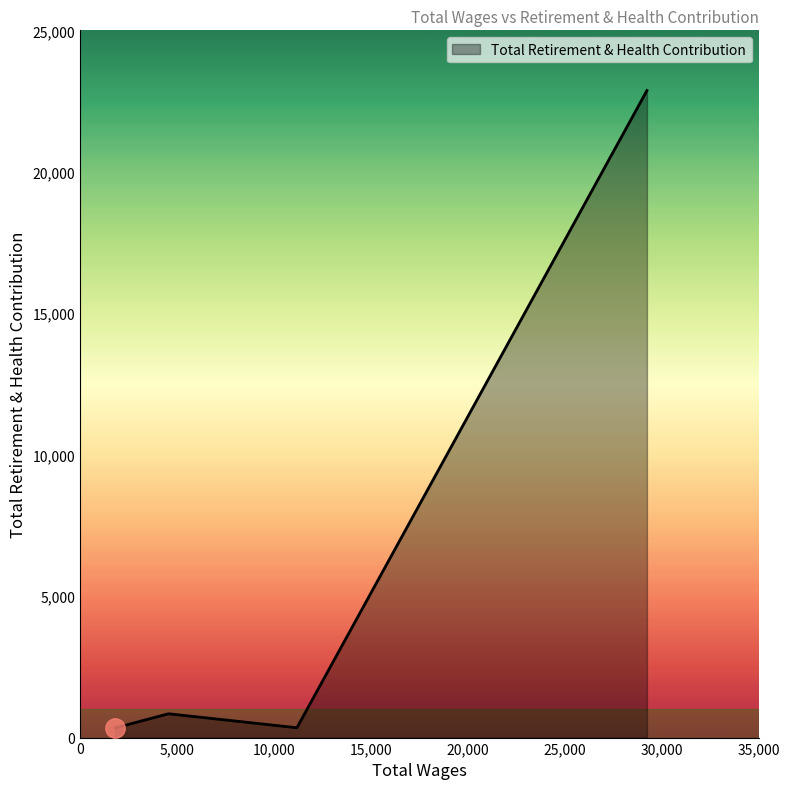

What is the greatest value displayed?

22872